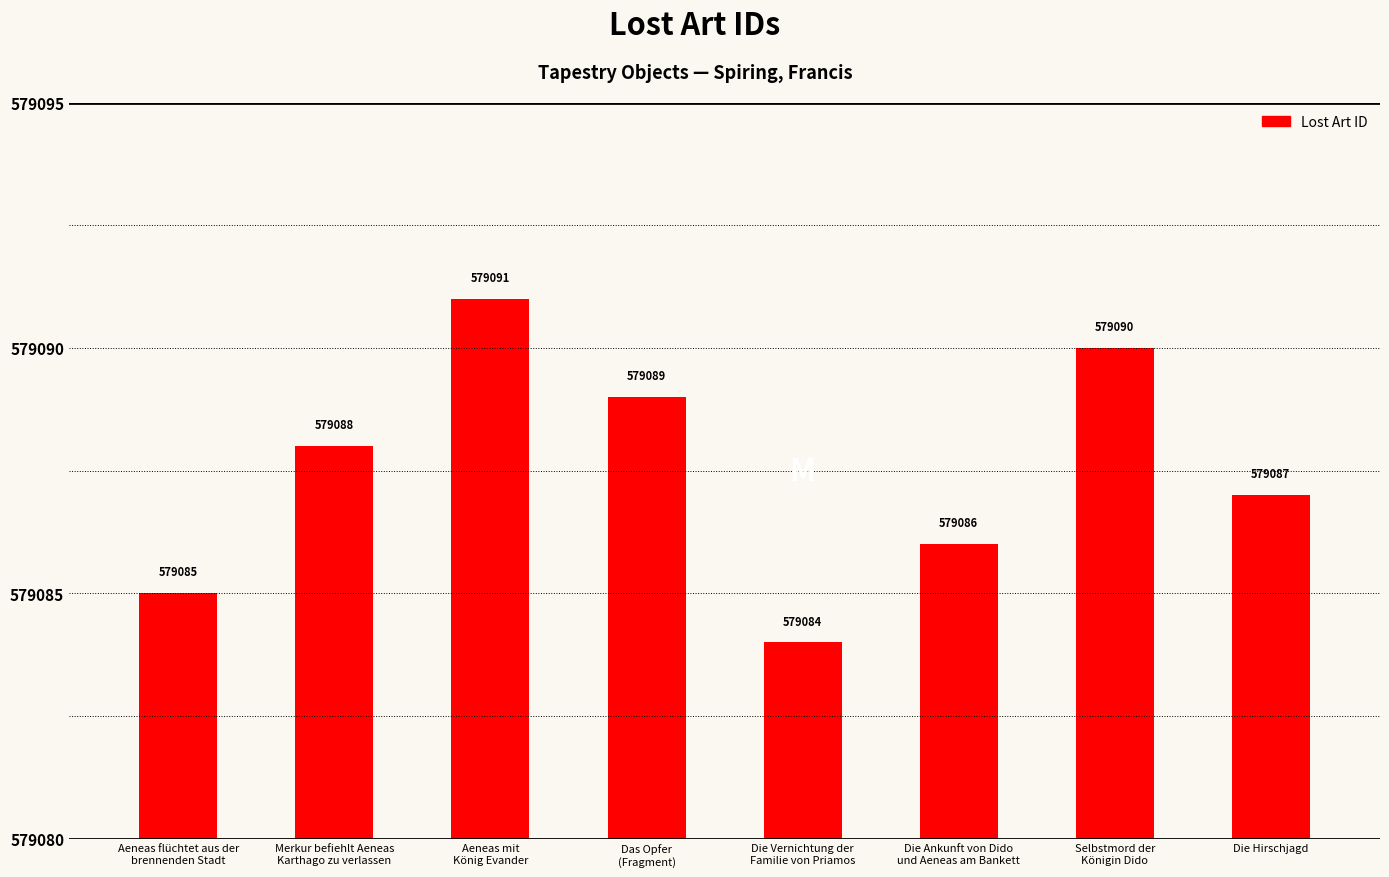

What is the change in value from Aeneas flüchtet aus der
brennenden Stadt to Das Opfer
(Fragment)?

+4